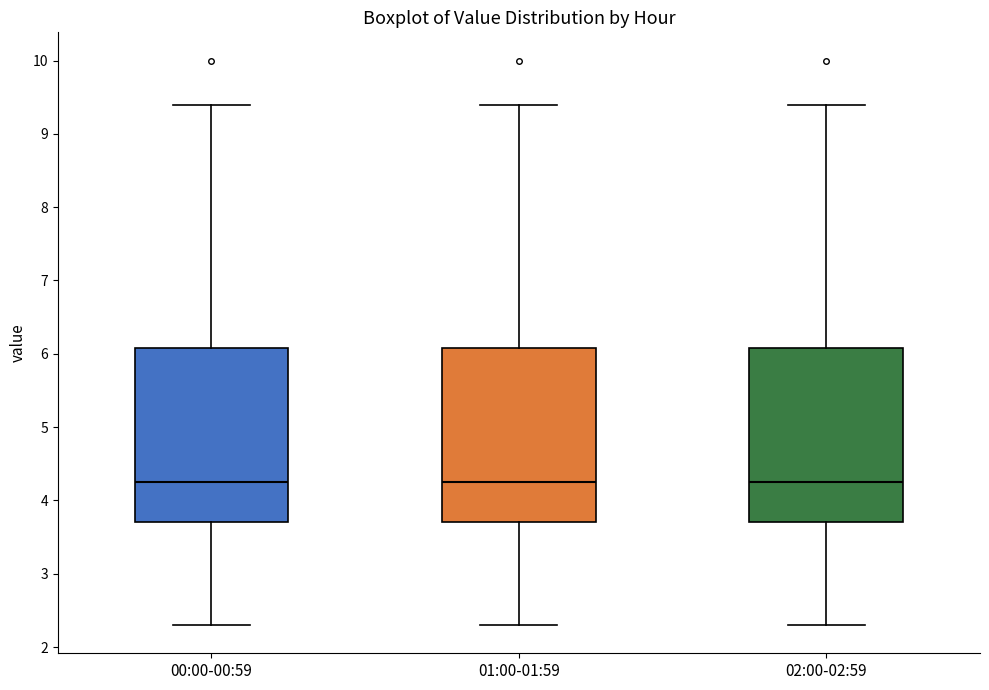

Reading left to right, read every box against the y-axis: the position of its median line, the range the box covers, and the ends of its whiskers. The values are not printed on the chart, so give them approximately, as read against the axis.

00:00-00:59: median 4.3, box 3.7 to 6.1, whiskers 2.3 to 9.4
01:00-01:59: median 4.3, box 3.7 to 6.1, whiskers 2.3 to 9.4
02:00-02:59: median 4.3, box 3.7 to 6.1, whiskers 2.3 to 9.4